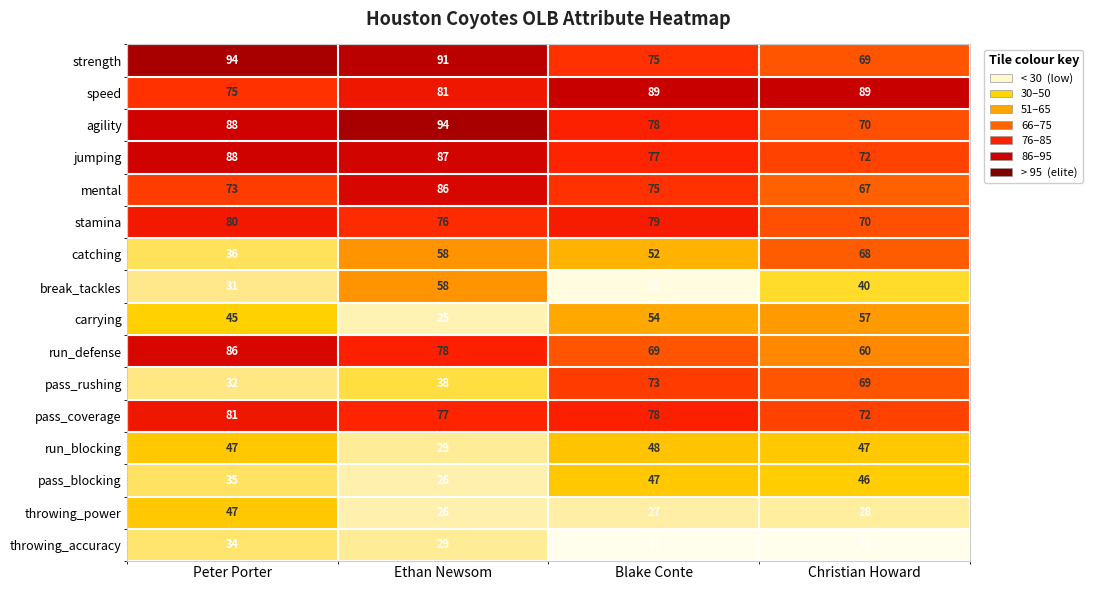

What is the lowest value of the jumping series?

72